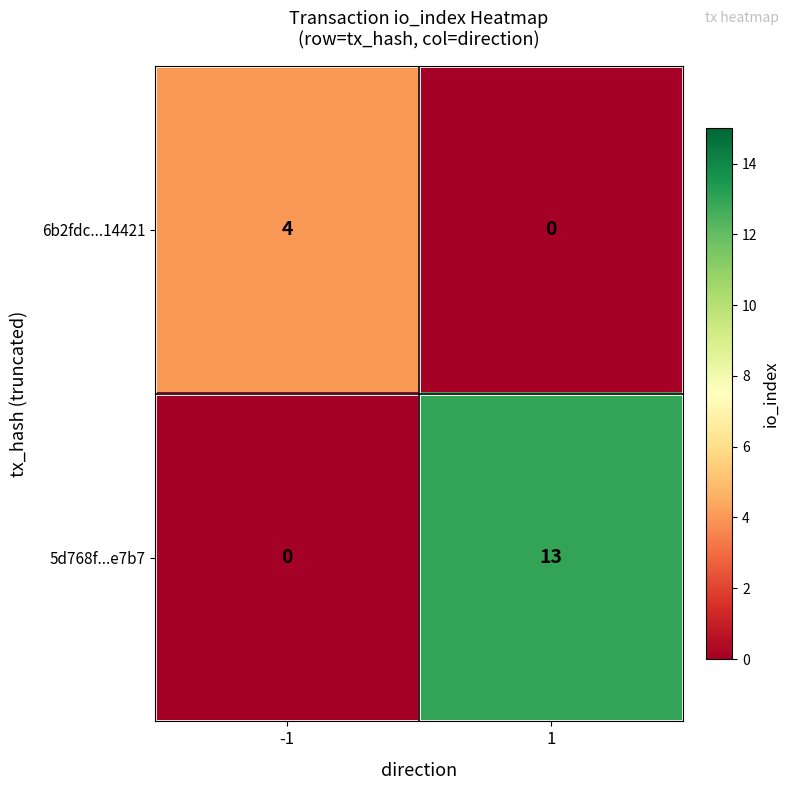

Rank the series by their average value, from highest to lowest.

5d768f...e7b7, 6b2fdc...14421